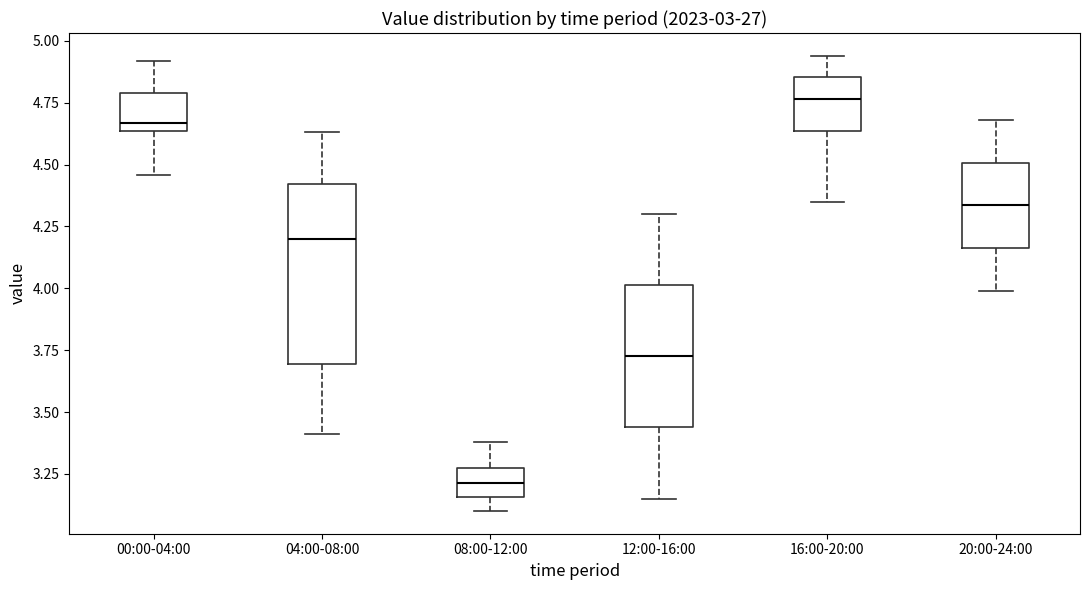

Reading left to right, read every box against the y-axis: the position of its median line, the range the box covers, and the ends of its whiskers. The values are not printed on the chart, so give them approximately, as read against the axis.

00:00-04:00: median 4.65 (just above the box's lower edge), box 4.65 to 4.80, whiskers 4.45 to 4.90
04:00-08:00: median 4.20, box 3.70 to 4.40, whiskers 3.40 to 4.65
08:00-12:00: median 3.20, box 3.15 to 3.25, whiskers 3.10 to 3.40
12:00-16:00: median 3.75, box 3.45 to 4.00, whiskers 3.15 to 4.30
16:00-20:00: median 4.75, box 4.65 to 4.85, whiskers 4.35 to 4.95
20:00-24:00: median 4.35, box 4.15 to 4.50, whiskers 4.00 to 4.70